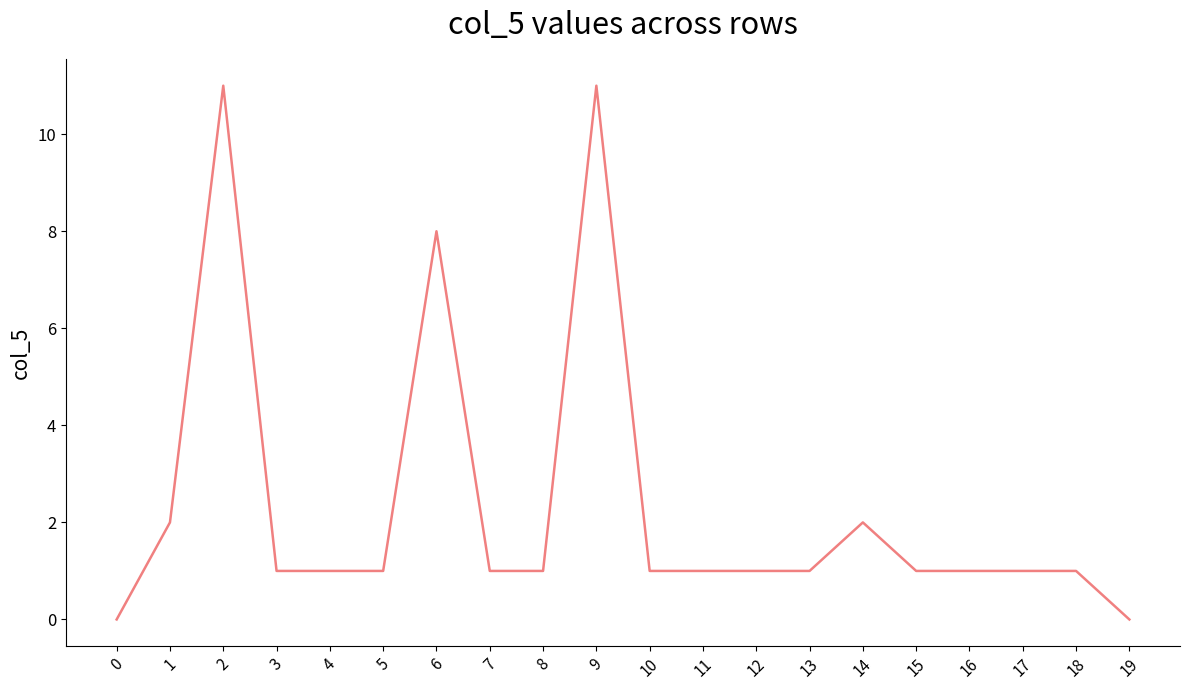

True or false: the data shows 14 at 6.

False